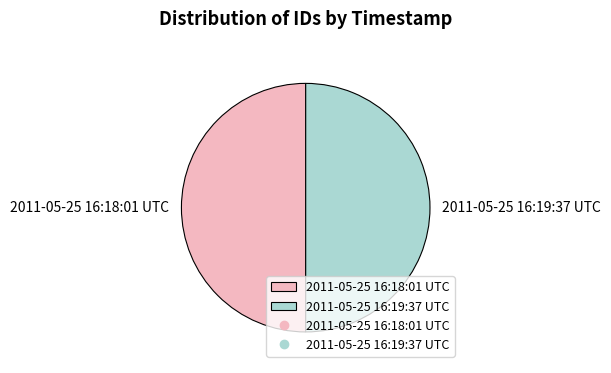

Is the sum of 2011-05-25 16:18:01 UTC and 2011-05-25 16:19:37 UTC greater than half?

Yes